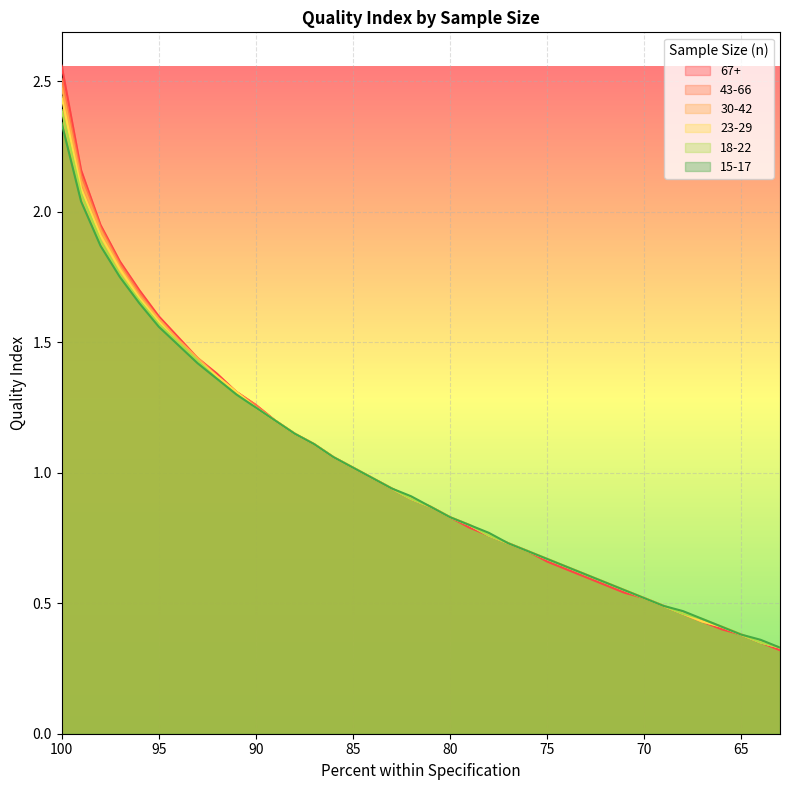

Which has a higher value, 96 or 92?

96